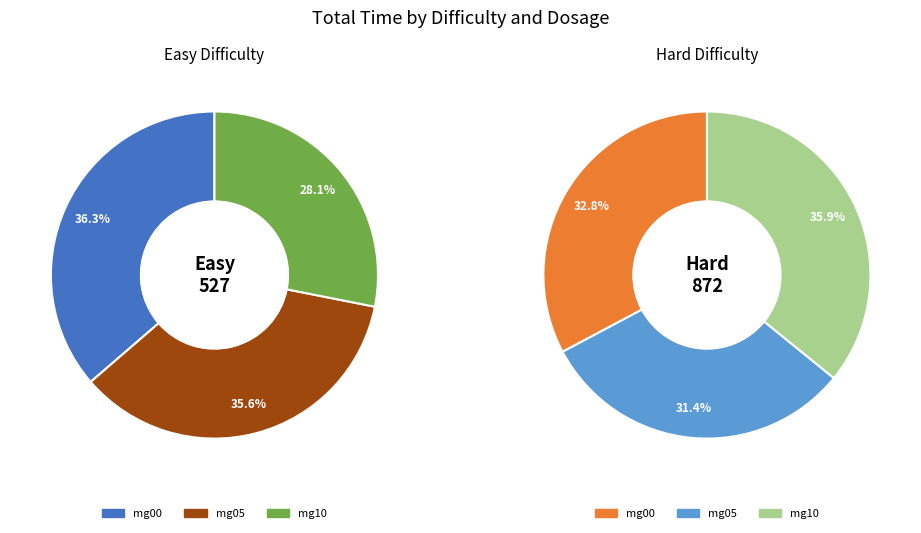

Does 20 account for over 50% of the chart?

No